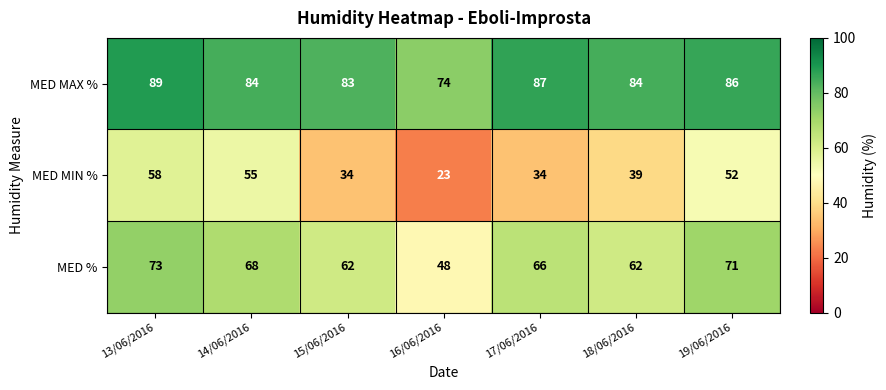

True or false: MED % has a value of 62 at 18/06/2016.

True